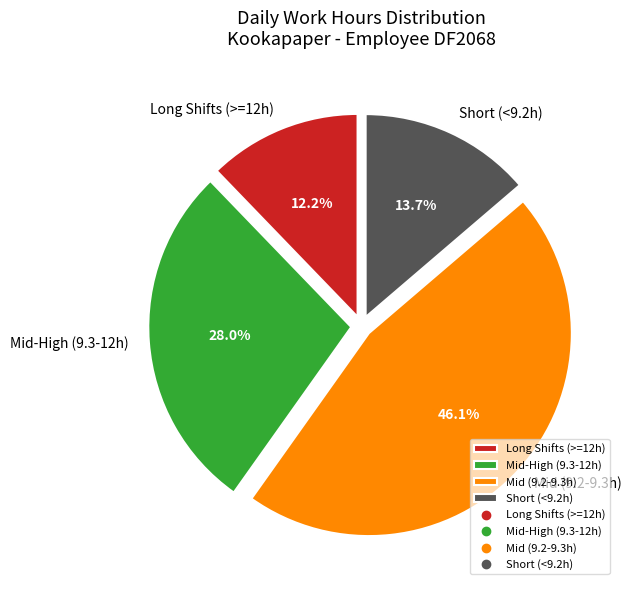

Does any single category account for the majority?

No